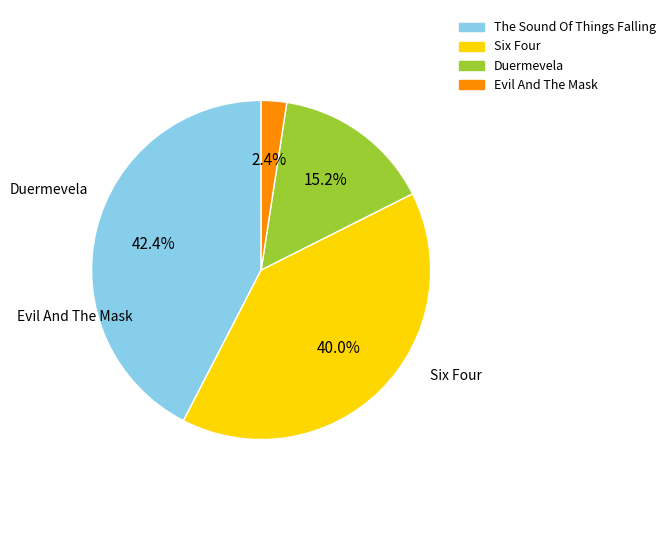

Is the sum of Six Four and Evil And The Mask greater than half?

No